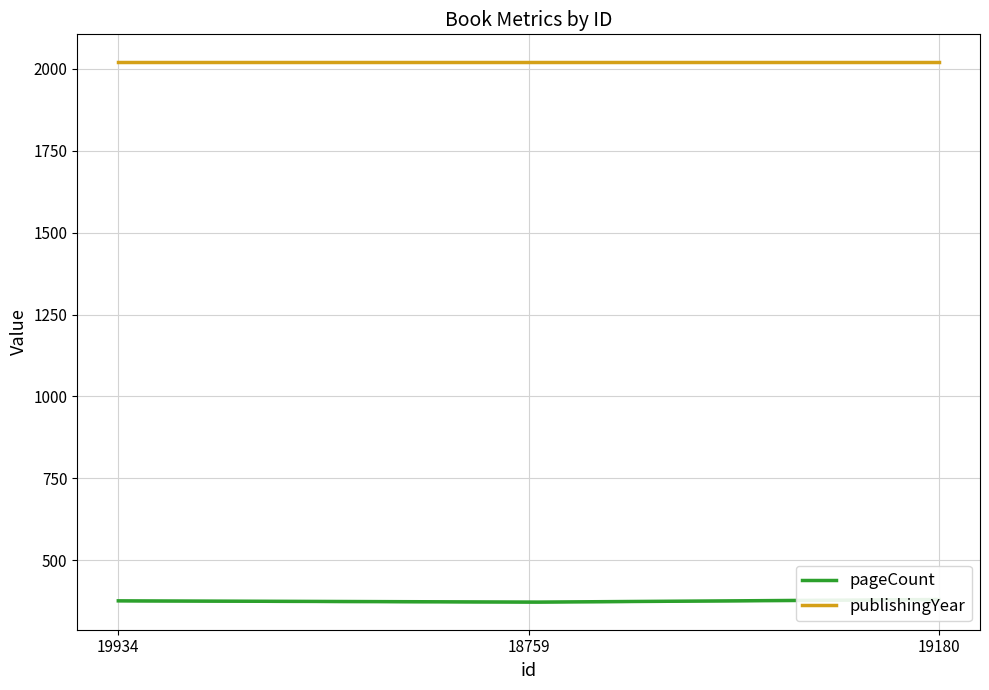

Between 18759 and 19934, which is larger?

19934